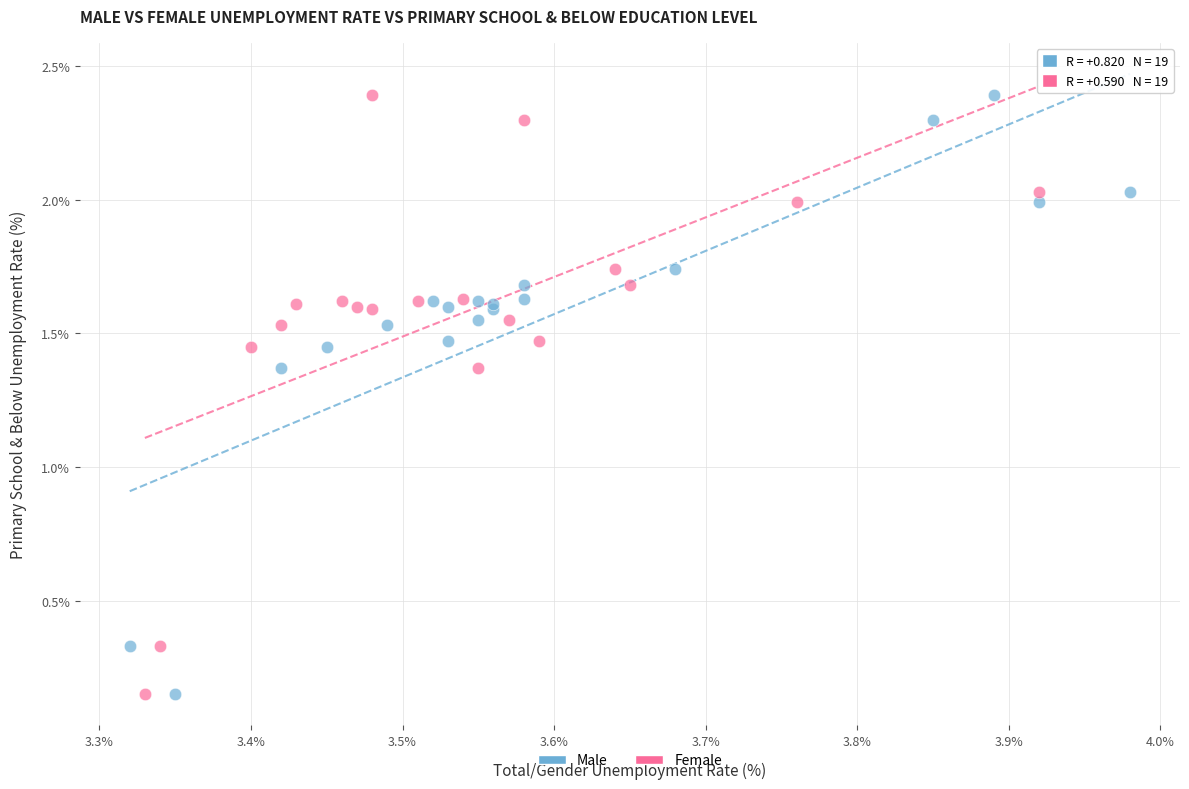

What are all the series names shown in the legend?

Male, Female